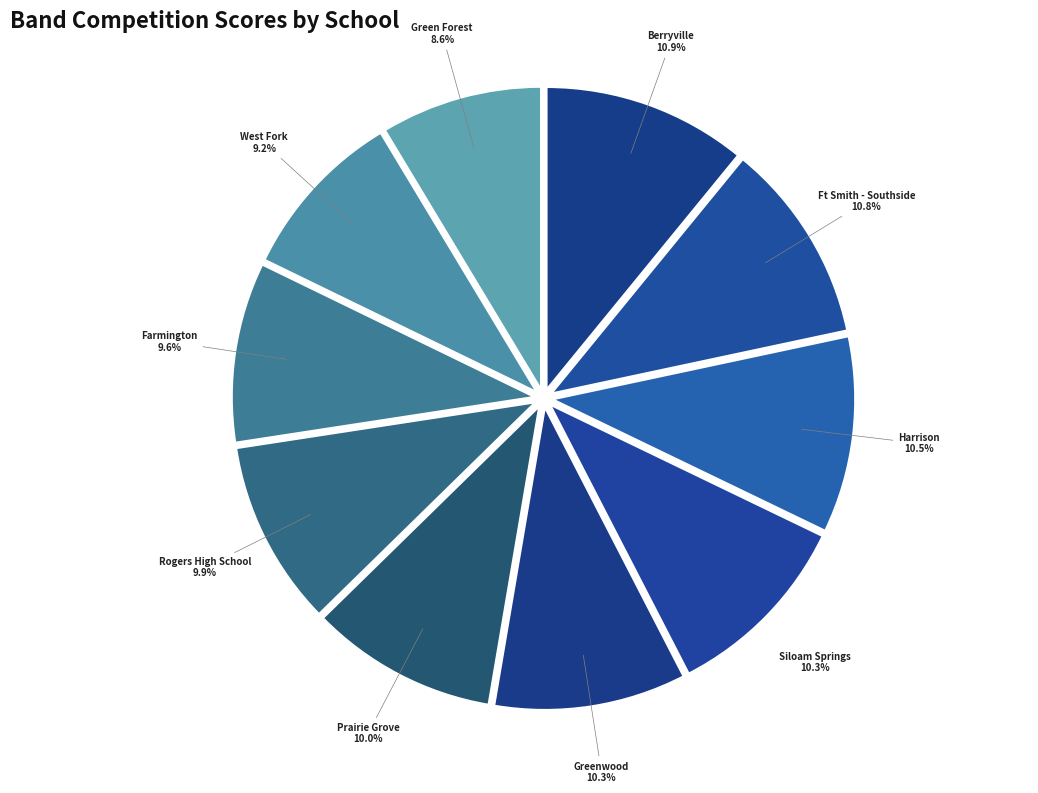

What is the ratio of the value at Berryville to the value at Prairie Grove?

1.1